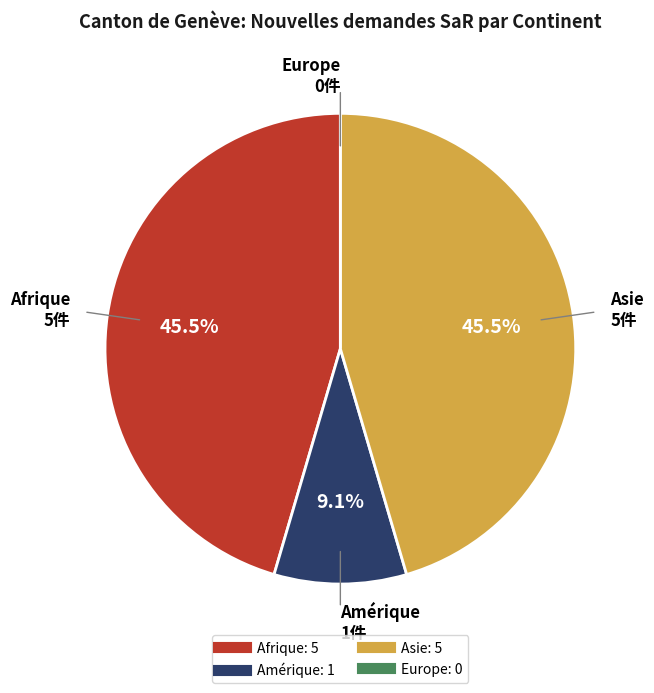

What is the total percentage of Afrique and Amérique?

54.5%